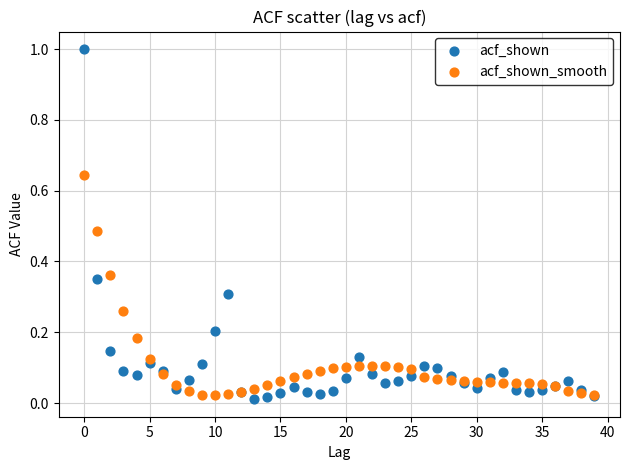

Which series reaches the maximum Y coordinate?

acf_shown